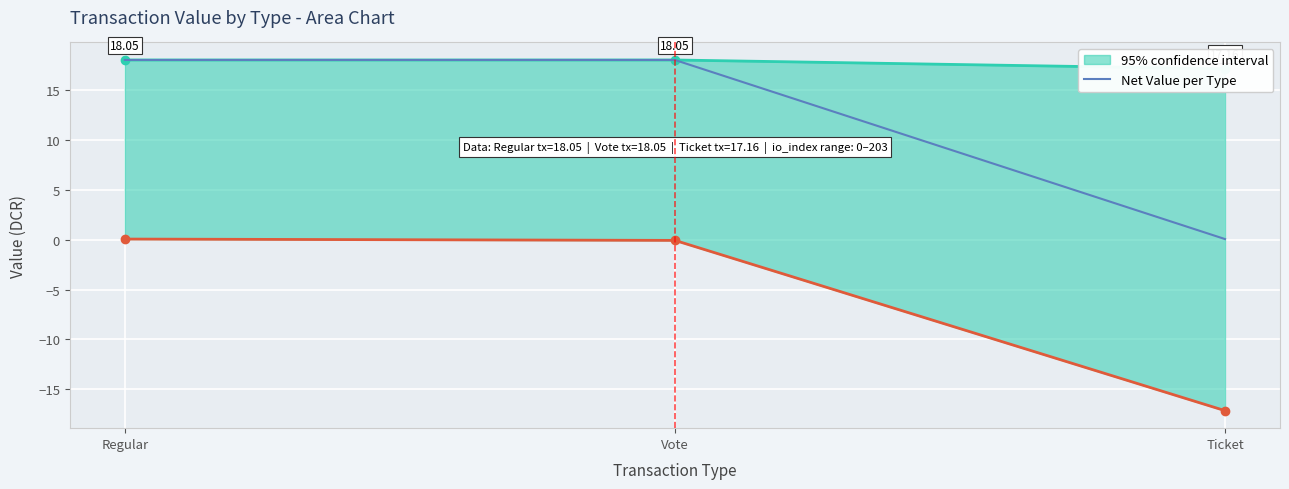

Reading left to right, list all the values displayed in this chart.

Regular=18.1	Vote=18.1	Ticket=0.1